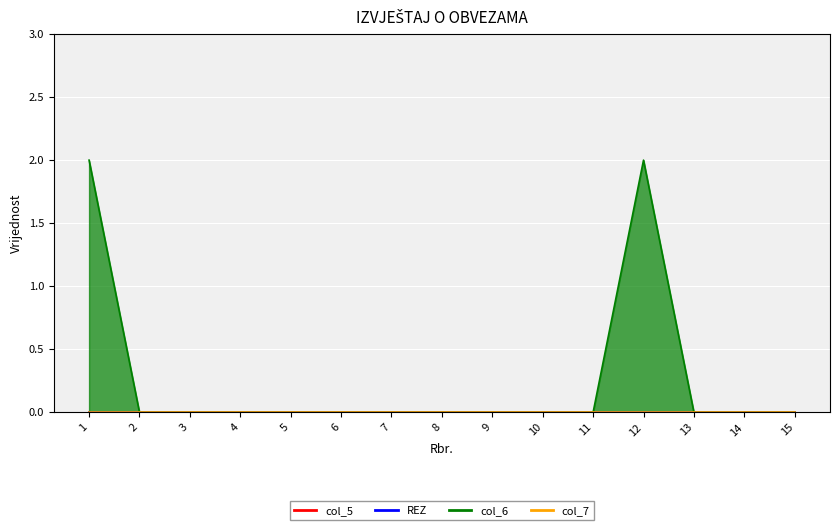

List the labels in order of col_7 value, smallest first.

1, 2, 3, 4, 5, 6, 7, 8, 9, 10, 11, 12, 13, 14, 15